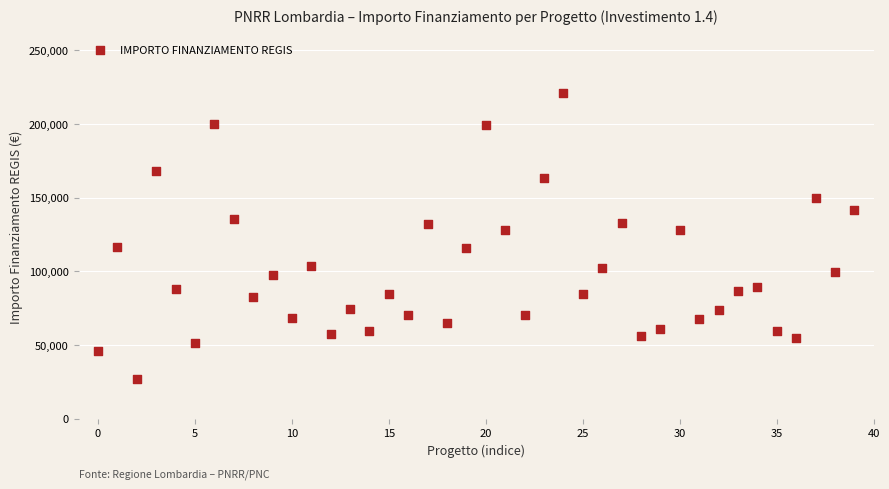

What is the range of Y values (max minus min)?

193933.1